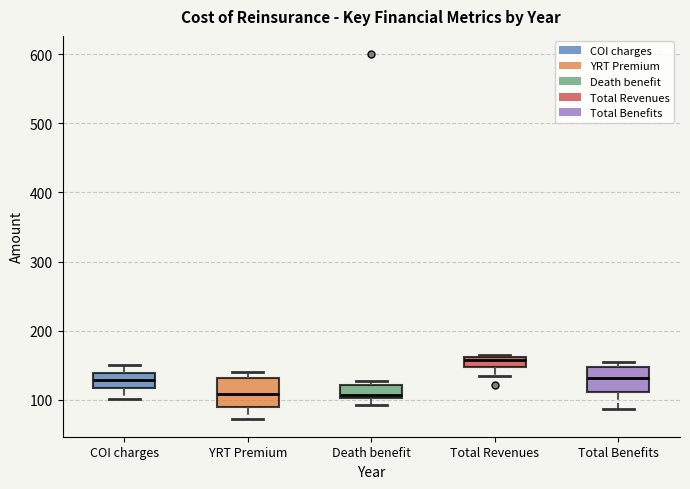

Where is the upper edge of the box for Total Benefits on the y-axis? The values are not printed on the chart, so give them approximately, as read against the axis.

150